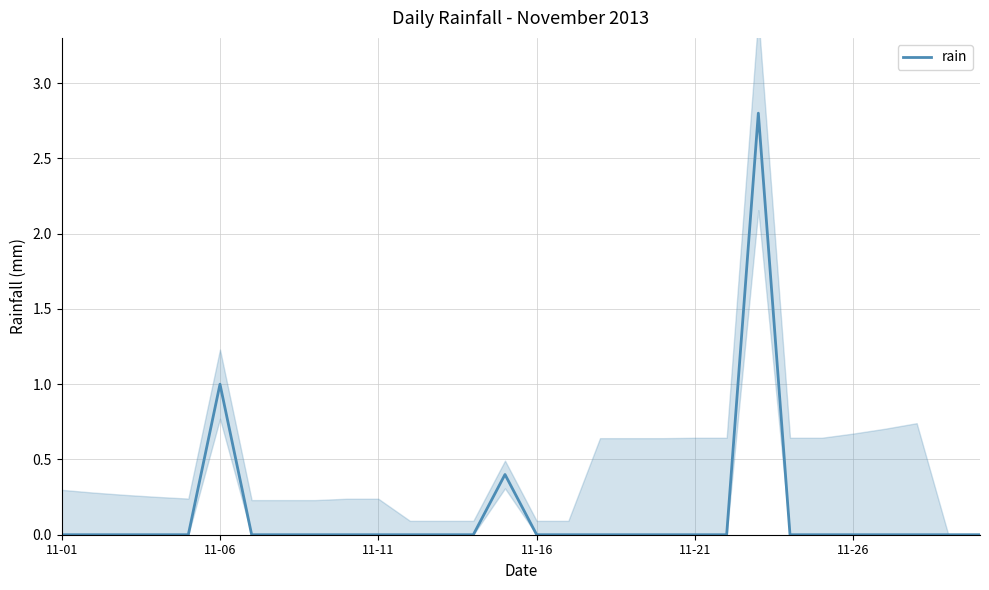

The chart shows a value of 0.0 at 28. True or false?

True